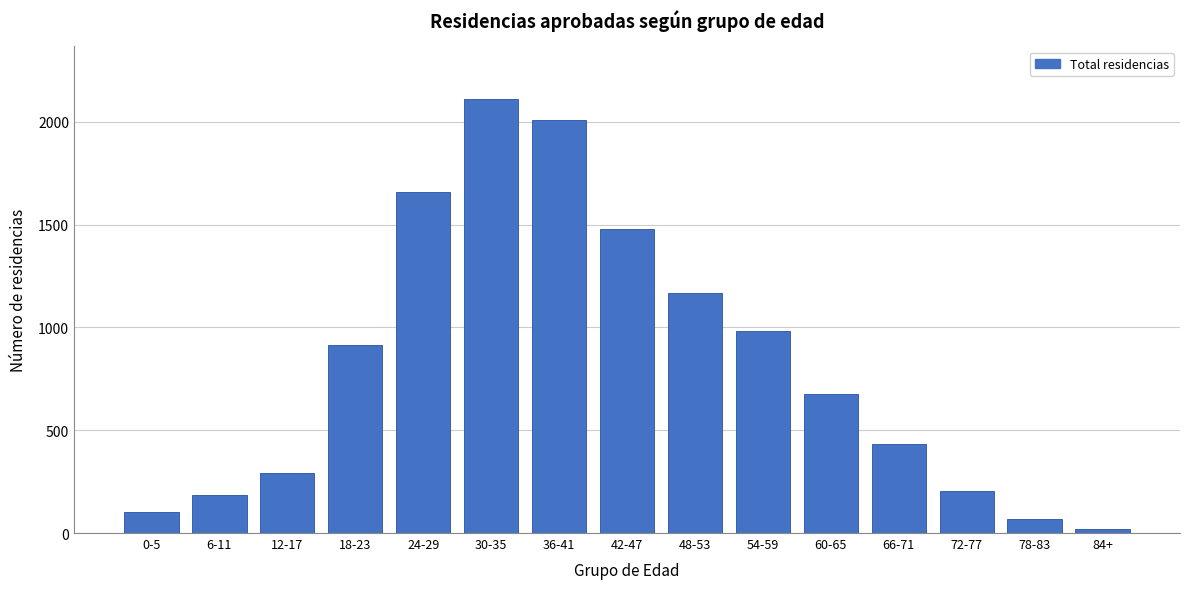

Reading left to right, extract all data points from this chart.

0-5=101	6-11=186	12-17=294	18-23=913	24-29=1657	30-35=2113	36-41=2008	42-47=1481	48-53=1166	54-59=981	60-65=675	66-71=433	72-77=204	78-83=68	84+=22